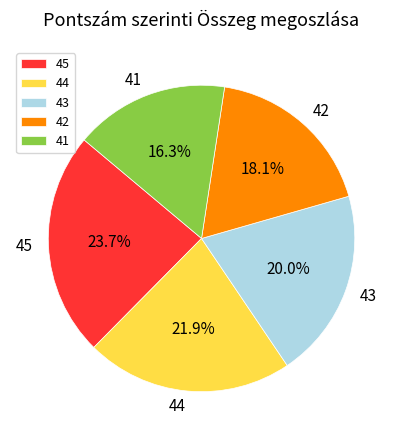

How much of the chart is everything except 45?

76.3%